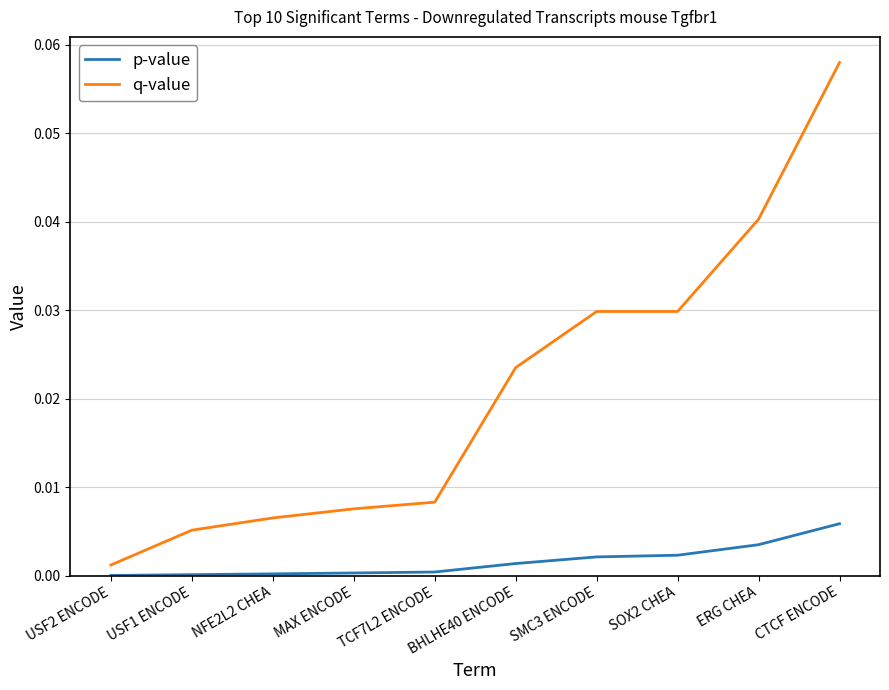

What position from the left is CTCF ENCODE?

10